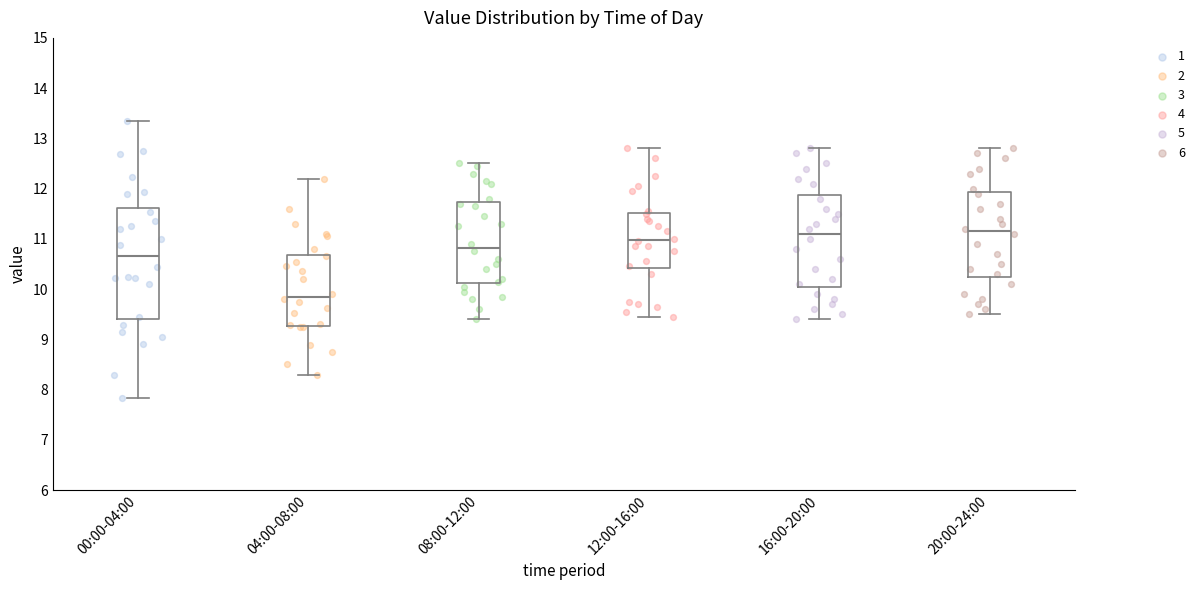

Reading left to right, read every box against the y-axis: the position of its median line, the range the box covers, and the ends of its whiskers. The values are not printed on the chart, so give them approximately, as read against the axis.

00:00-04:00: median 10.7, box 9.4 to 11.6, whiskers 7.8 to 13.4
04:00-08:00: median 9.9, box 9.3 to 10.7, whiskers 8.3 to 12.2
08:00-12:00: median 10.8, box 10.1 to 11.7, whiskers 9.4 to 12.5
12:00-16:00: median 11.0, box 10.4 to 11.5, whiskers 9.5 to 12.8
16:00-20:00: median 11.1, box 10.1 to 11.9, whiskers 9.4 to 12.8
20:00-24:00: median 11.2, box 10.3 to 11.9, whiskers 9.5 to 12.8